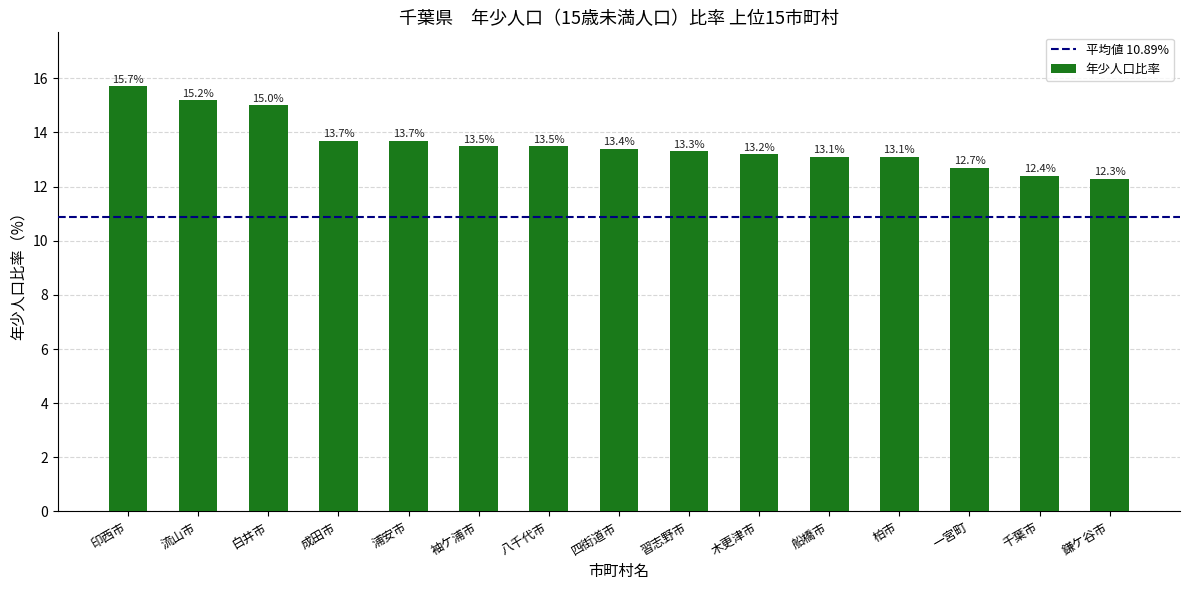

The chart shows a value of 8.0 at 流山市. True or false?

False